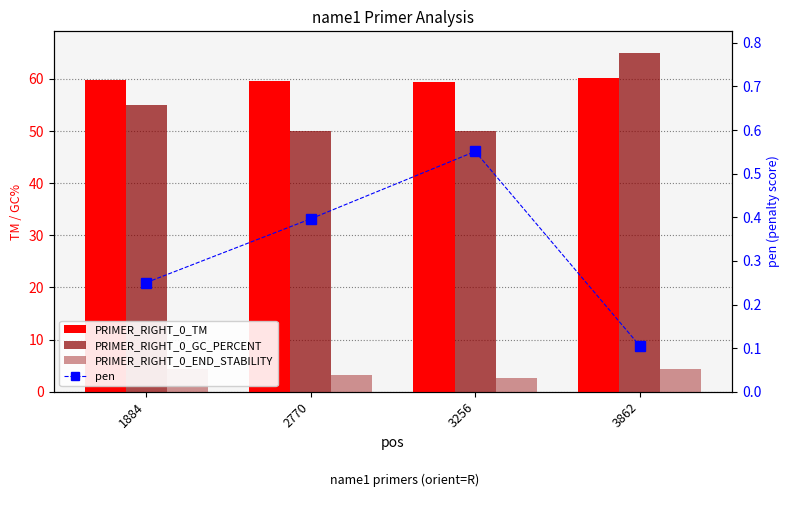

What is the value of the pen bar at the 3rd from the left?

0.6